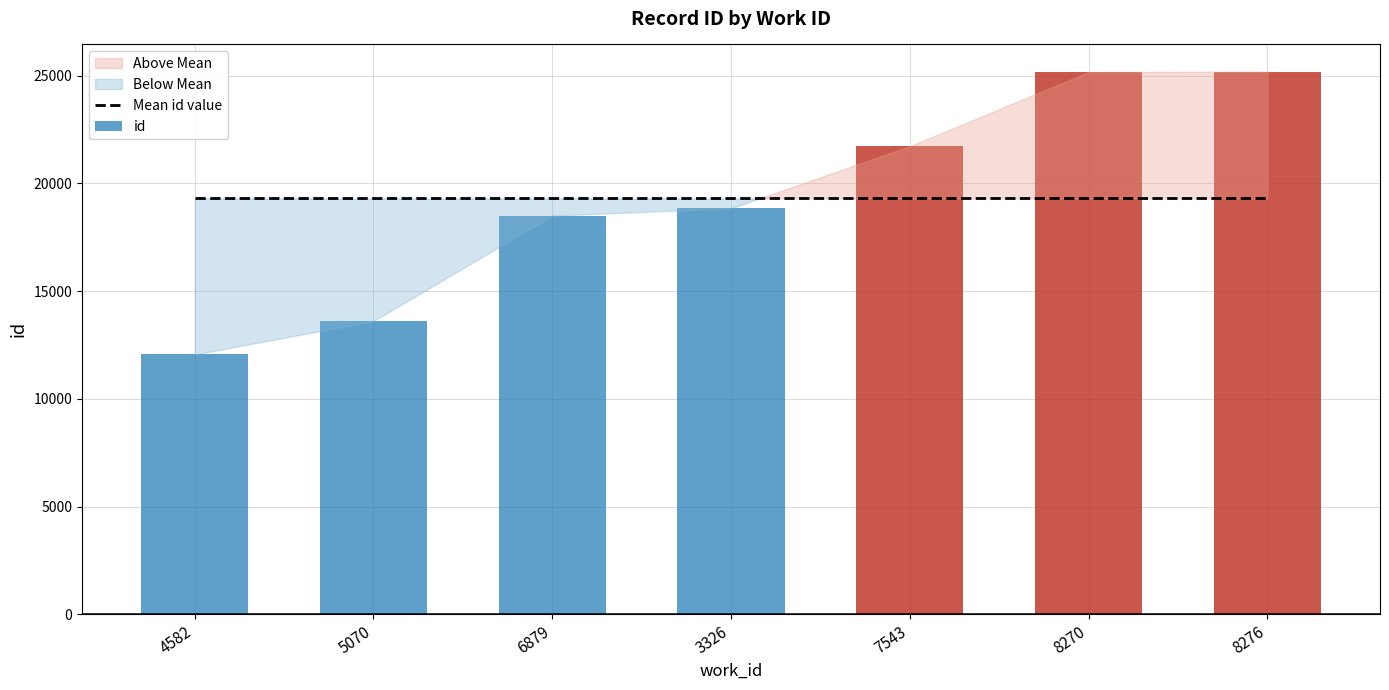

The value at 4582 is 6924. True or false?

False